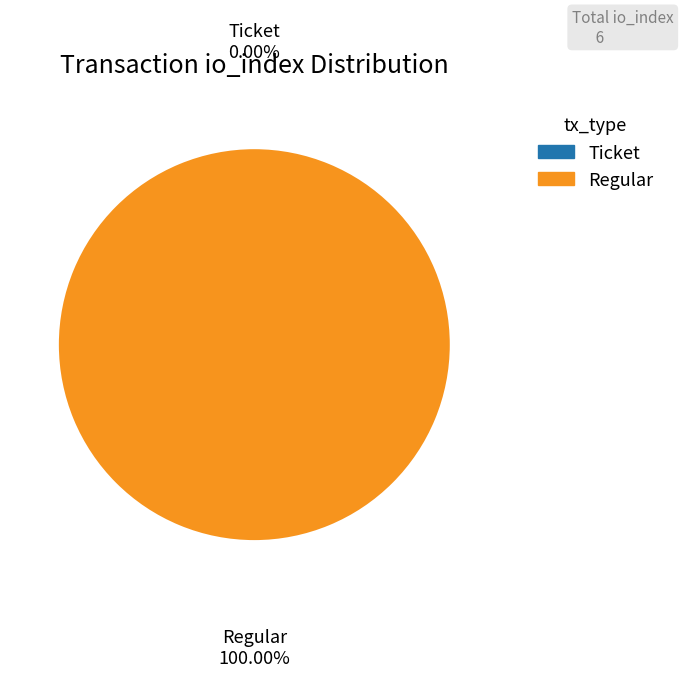

How many segments does this pie chart have?

2